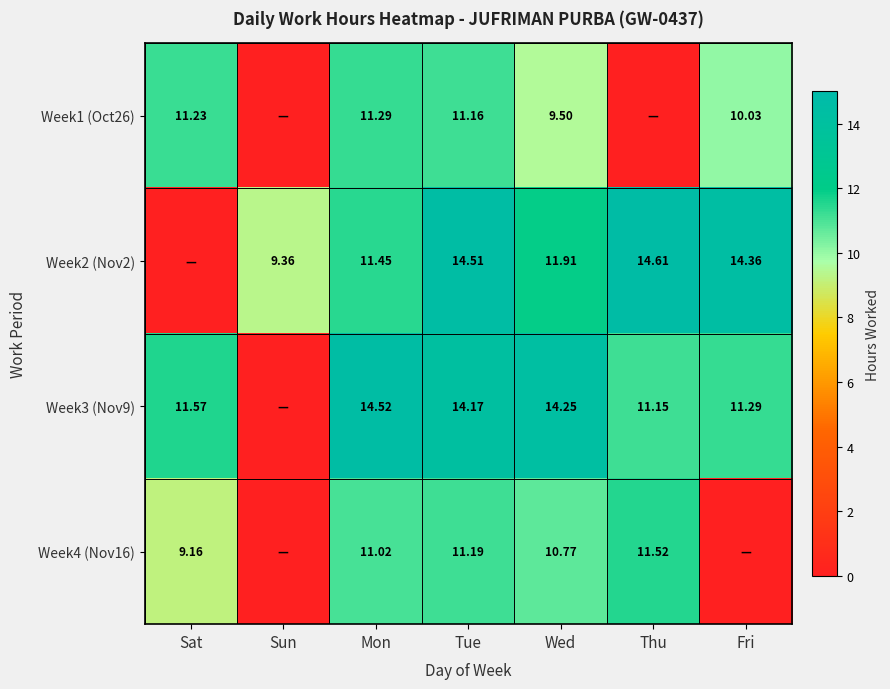

The Week2 (Nov2) series shows 4.5 at Sun. True or false?

False